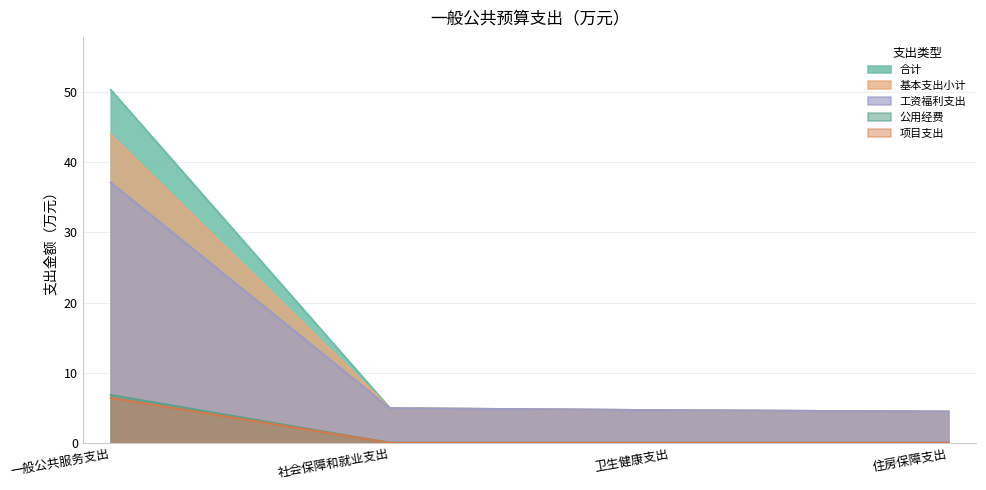

What is the spread (max minus min) of values at 一般公共服务支出?

43.9